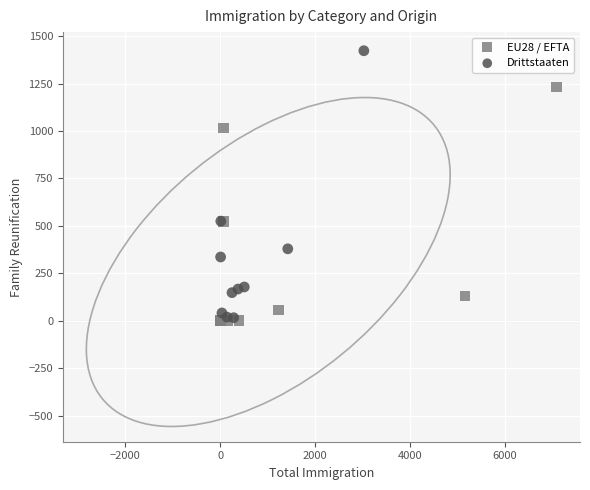

Which series has the widest spread of Y values?

Drittstaaten